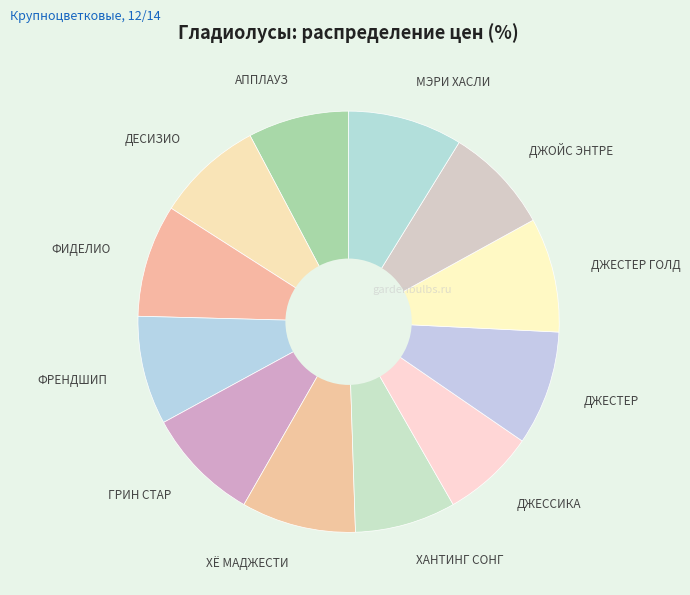

Does ХЁ МАДЖЕСТИ account for over 50% of the chart?

No